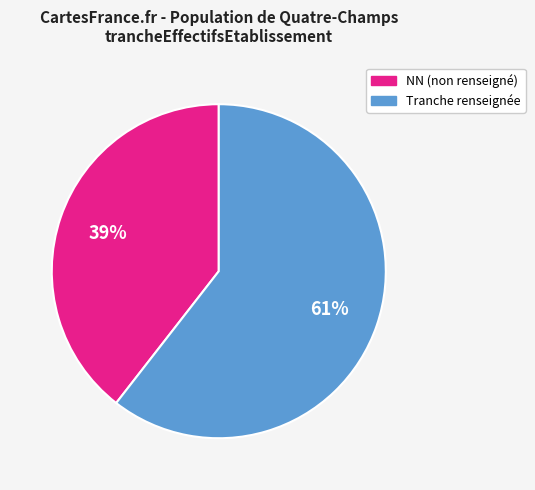

Is there any slice that represents more than half of the pie?

Yes